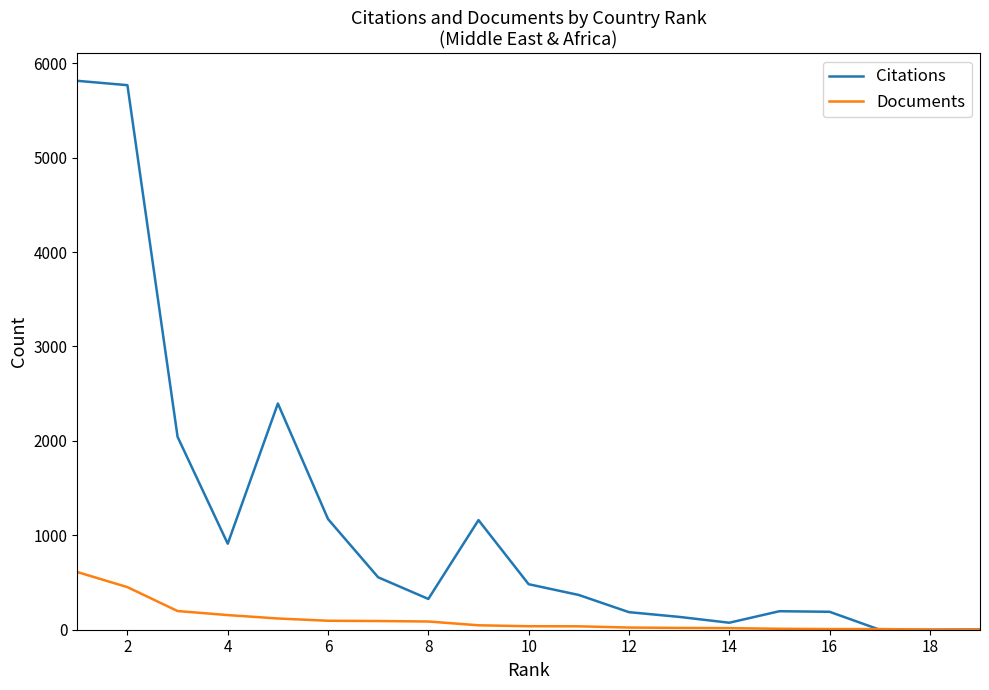

Rank the series by their average value, from highest to lowest.

Citations, Documents